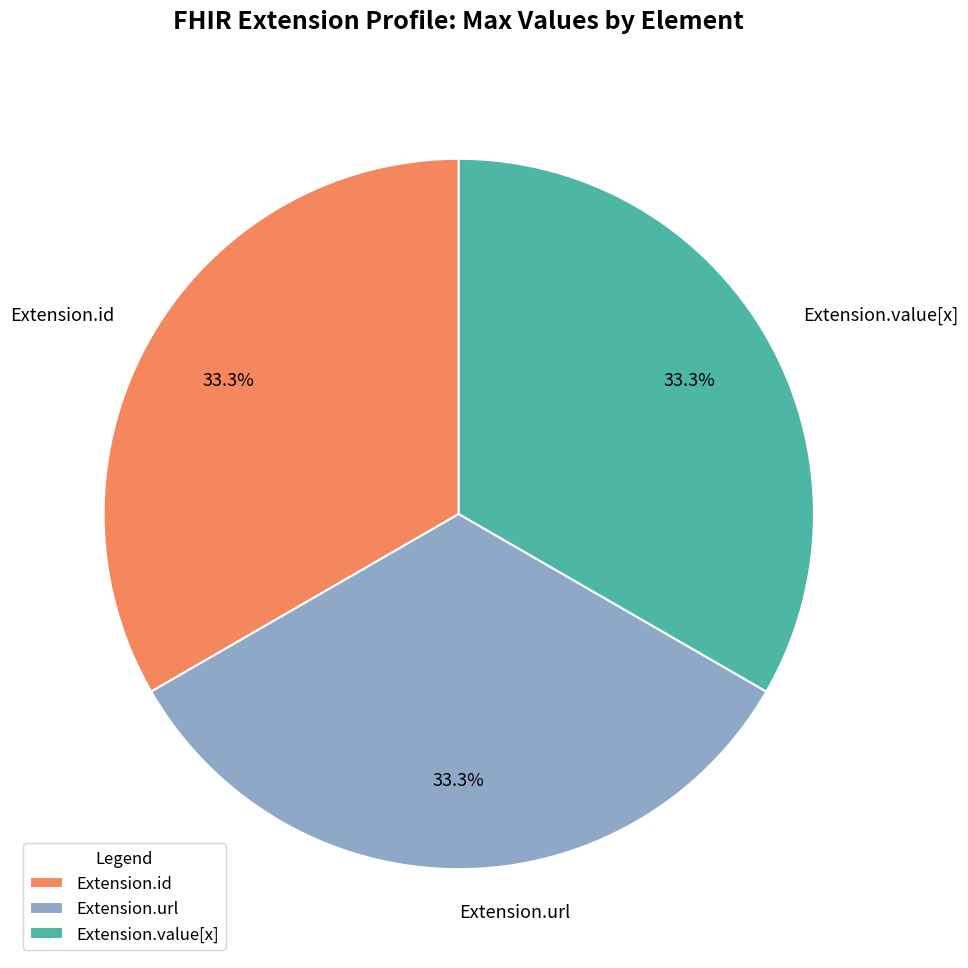

Does Extension.url account for over 50% of the chart?

No